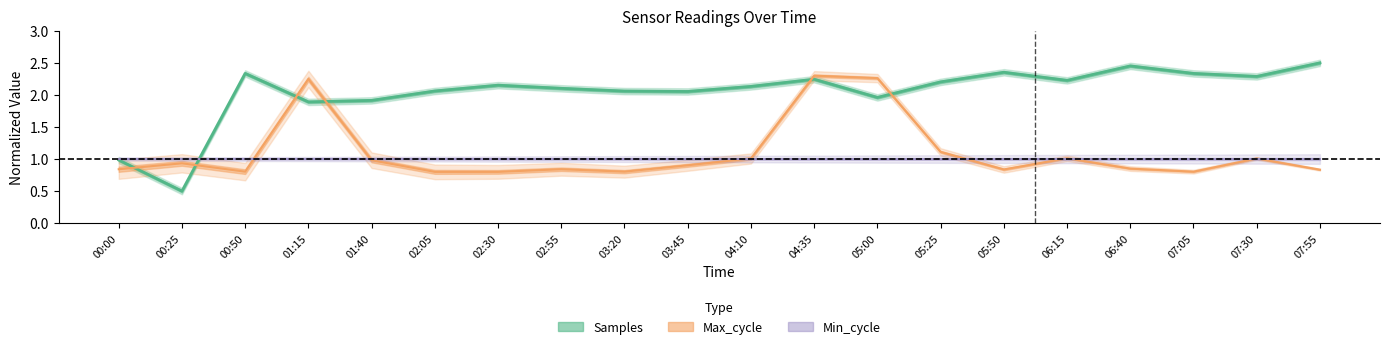

Reading left to right, list all the values displayed in this chart.

Samples: 1.0	0.5	2.3	1.9	1.9	2.1	2.2	2.1	2.1	2.1	2.1	2.2	2.0	2.2	2.4	2.2	2.5	2.3	2.3	2.5
Max_cycle: 0.8	0.9	0.8	2.2	1.0	0.8	0.8	0.8	0.8	0.9	1.0	2.3	2.3	1.1	0.8	1.0	0.9	0.8	1.0	0.8